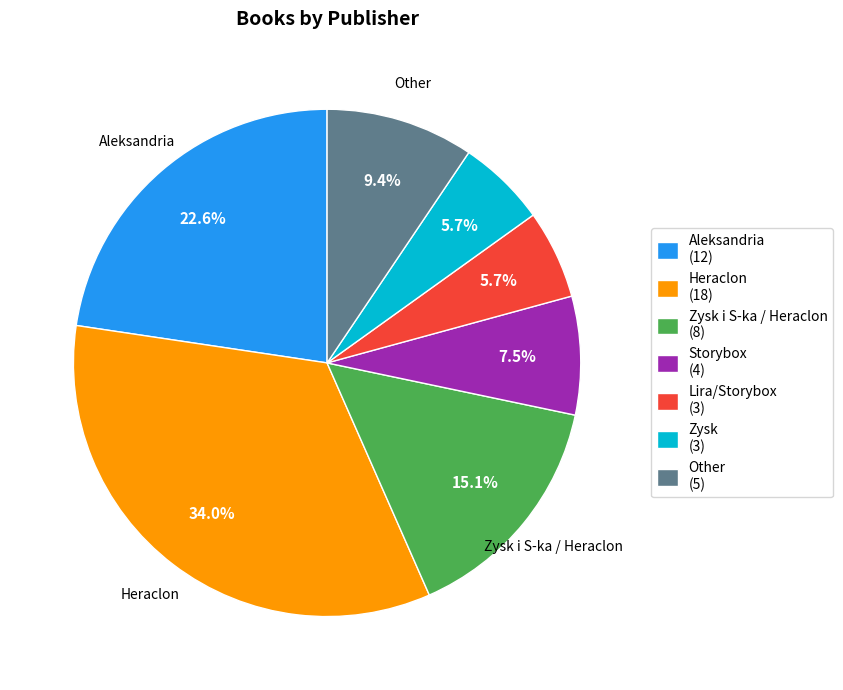

What is the ratio of the value at Storybox (4) to the value at Zysk (3)?

1.3